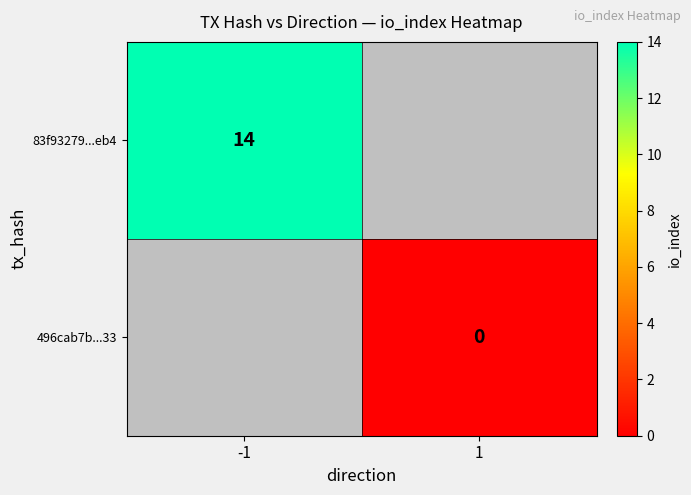

The 83f93279...eb4 series shows 22 at -1. True or false?

False